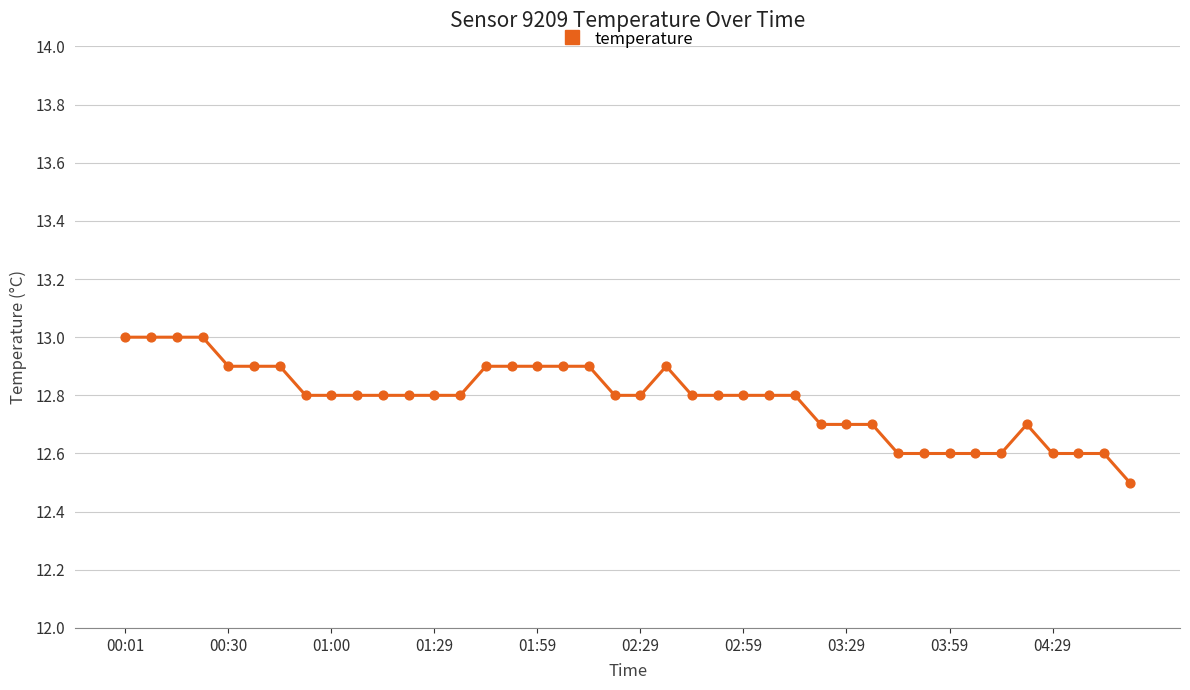

What is the greatest value displayed?

13.0